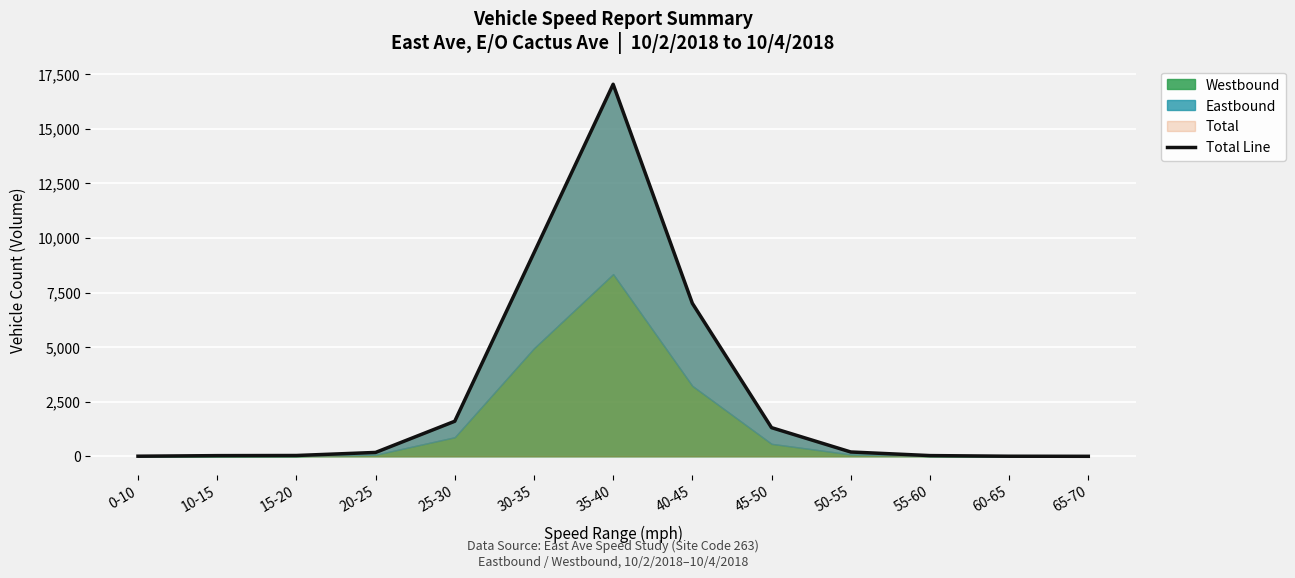

List the labels in order of value, largest first.

35-40, 30-35, 40-45, 25-30, 45-50, 50-55, 20-25, 15-20, 55-60, 10-15, 0-10, 60-65, 65-70